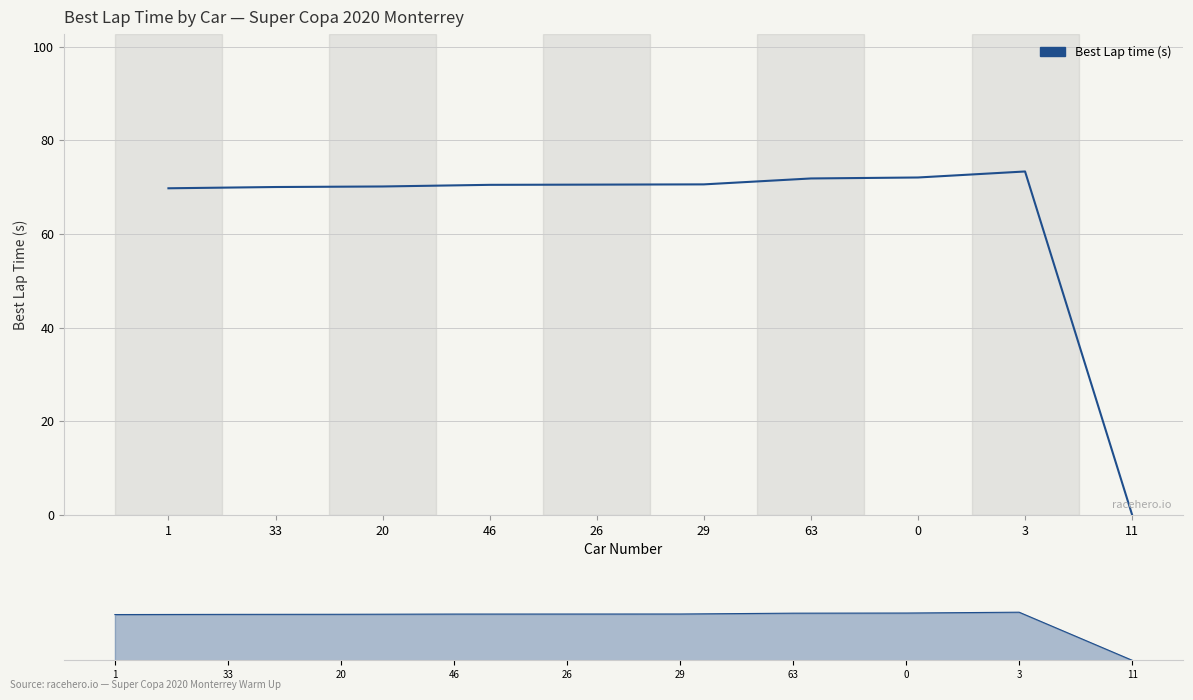

Rank the categories by value from lowest to highest.

11, 1, 33, 20, 46, 26, 29, 63, 0, 3